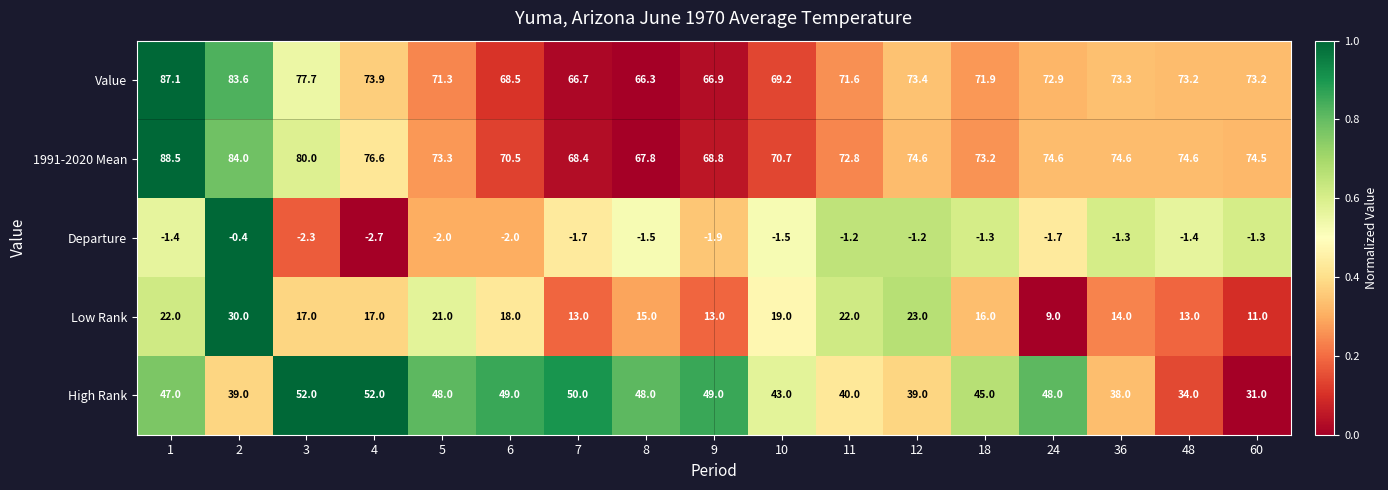

At which category does the chart reach its minimum across all series?

4